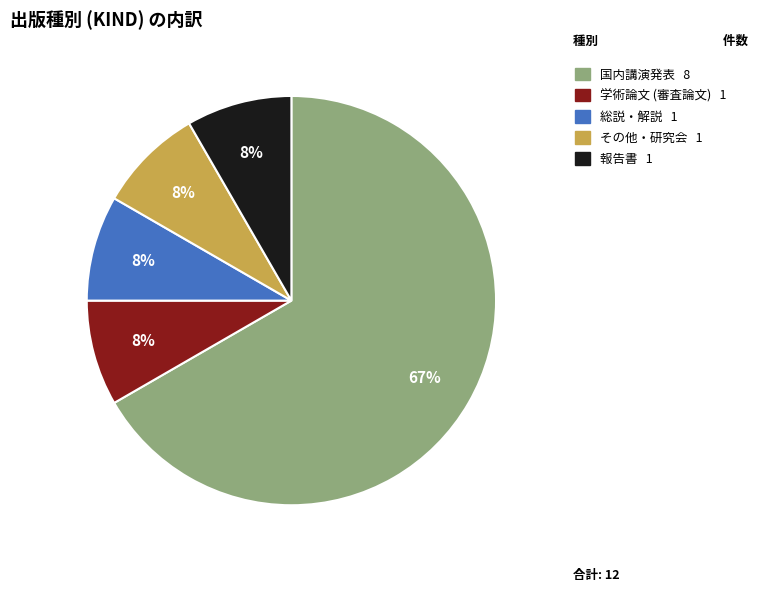

Approximately how many times larger is the value at 学術論文 (審査論文) compared to 報告書?

1.0